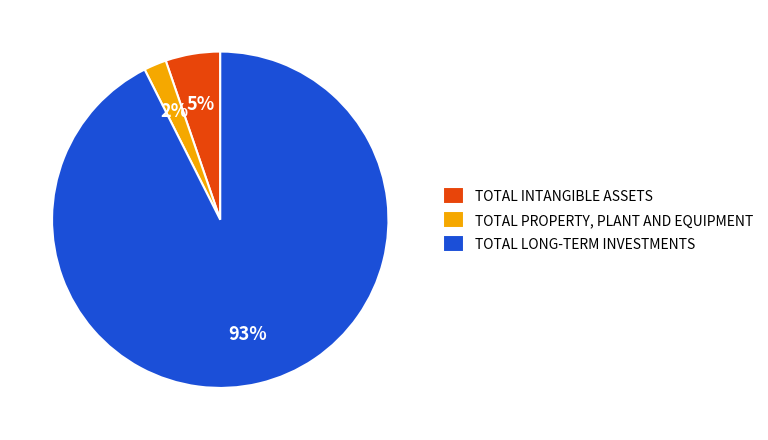

Which category has the smallest portion of the pie?

TOTAL PROPERTY, PLANT AND EQUIPMENT